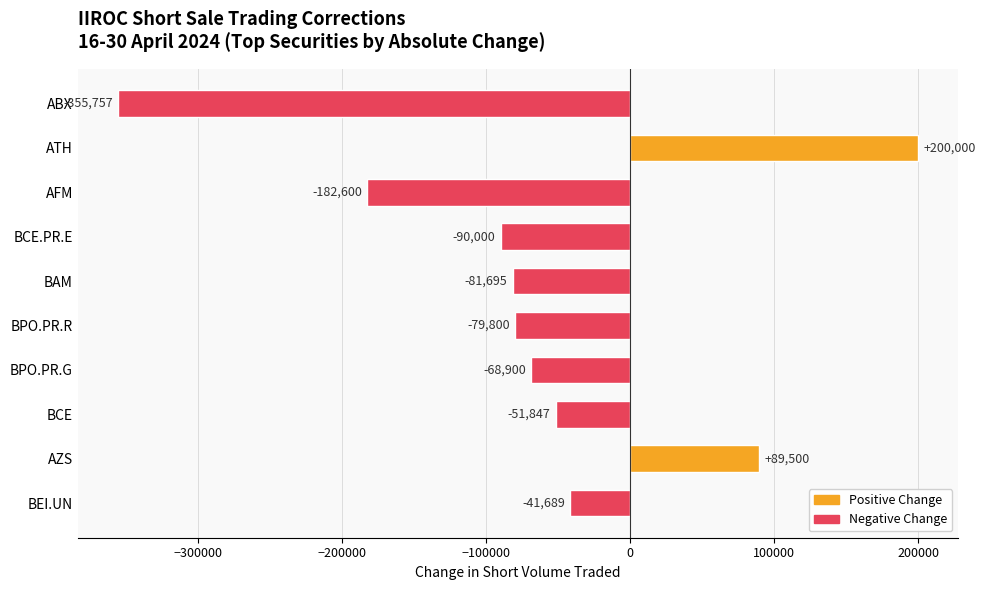

Which category has the lowest value across all series?

ABX